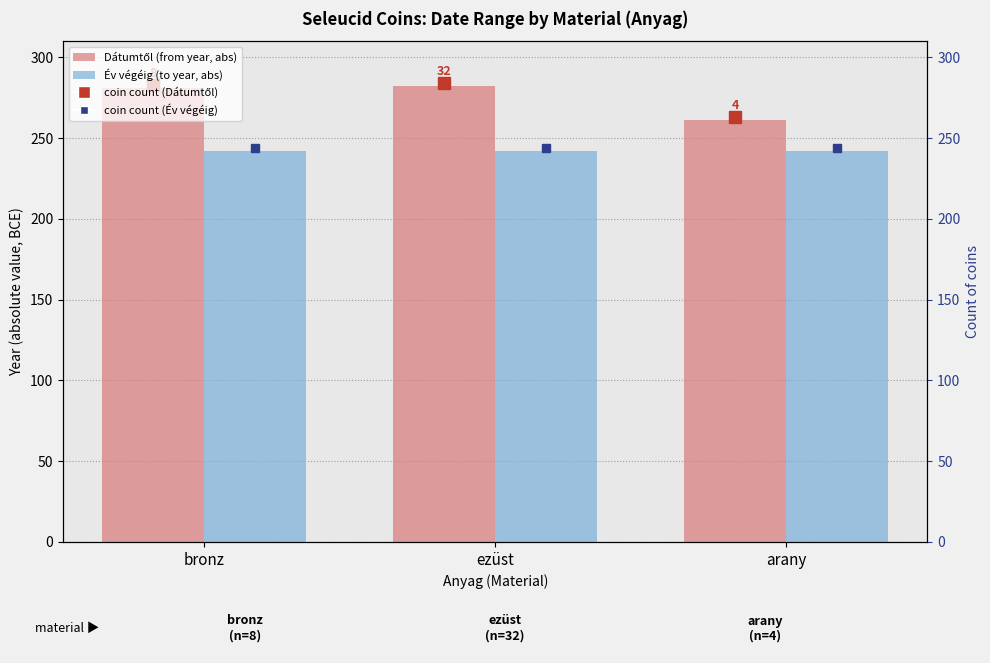

At which label does Dátumtől (abs) reach its minimum?

arany